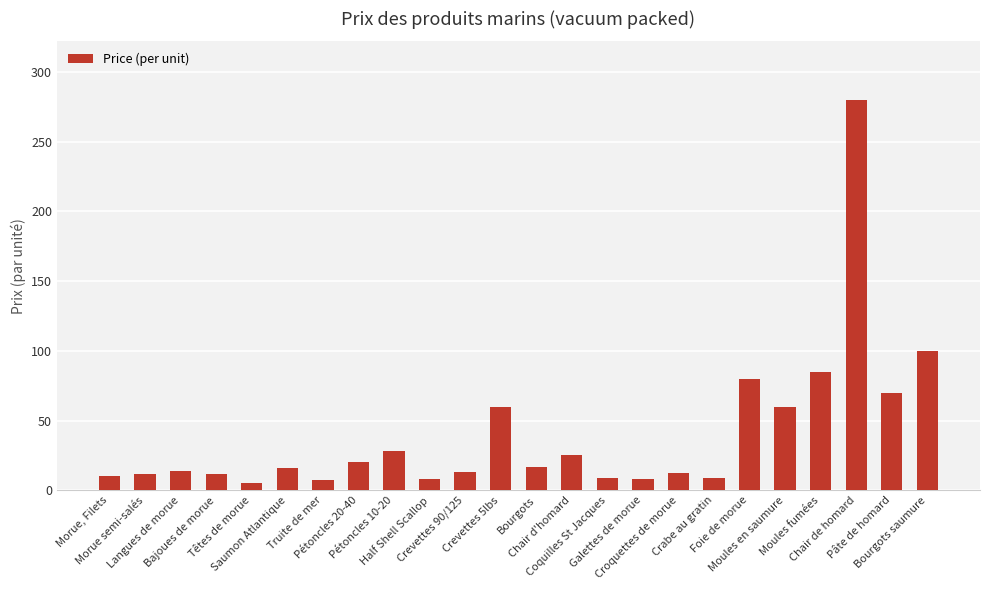

What is the change in value from Morue, Filets to Morue semi-salés?

+2.0